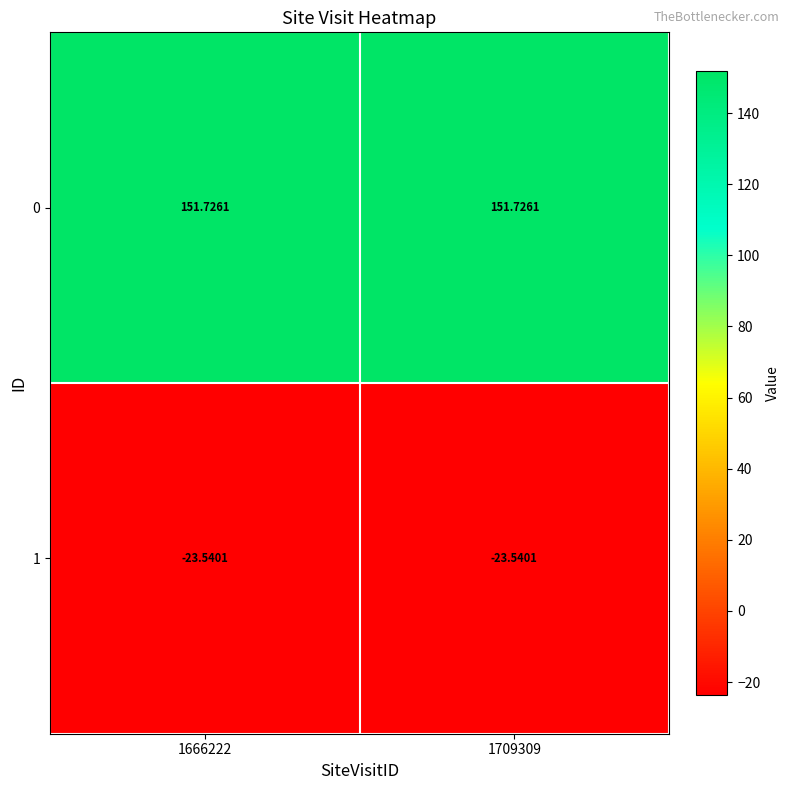

At how many categories does at least one series exceed 63?

2